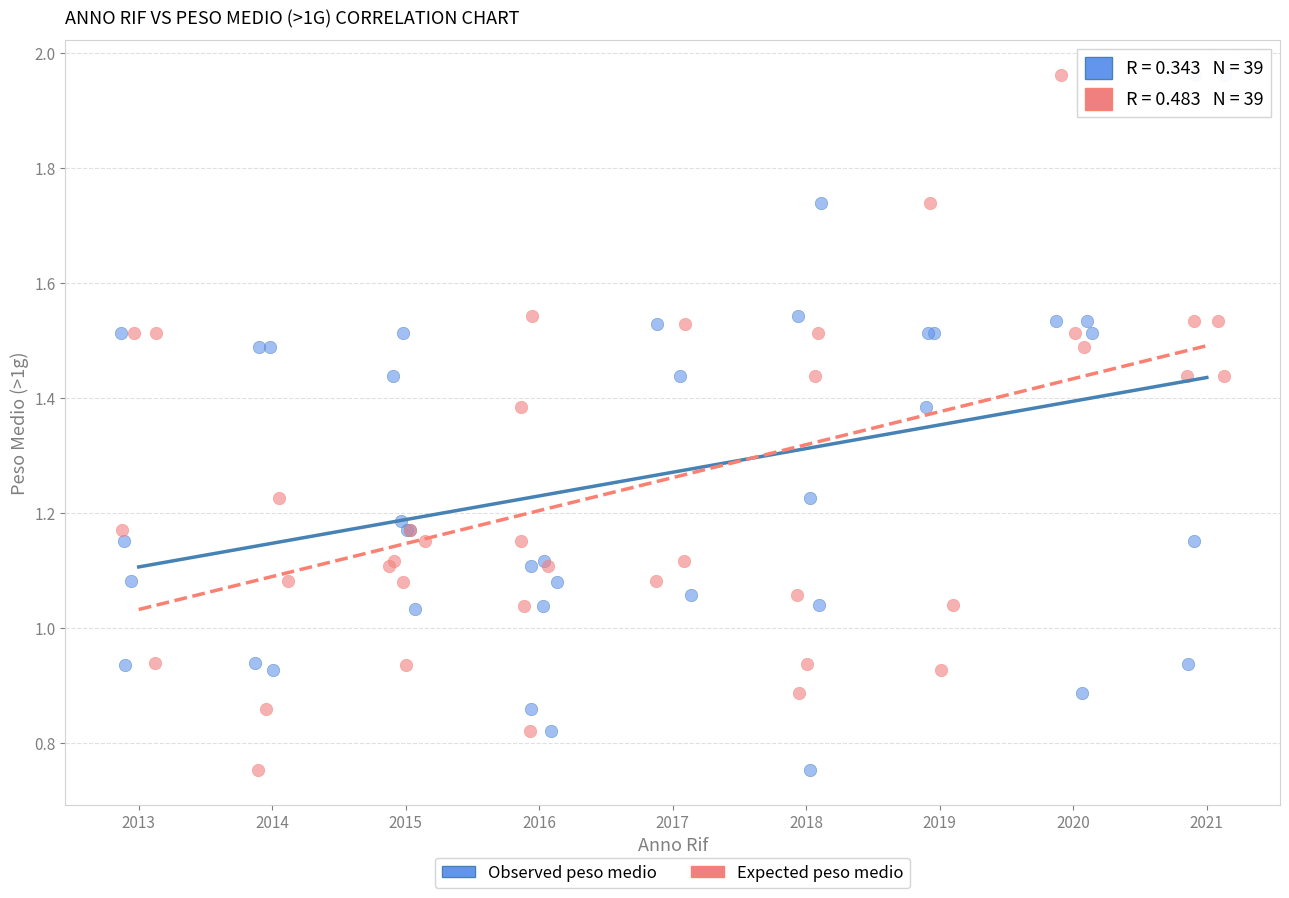

What are all the series names shown in the legend?

Observed peso medio, Expected peso medio